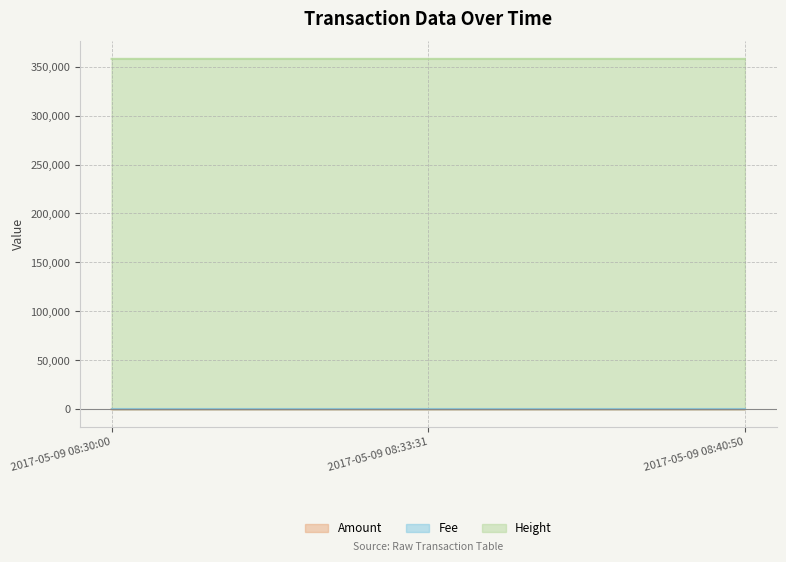

What is the total value across all series at 2017-05-09 08:40:50?

358030